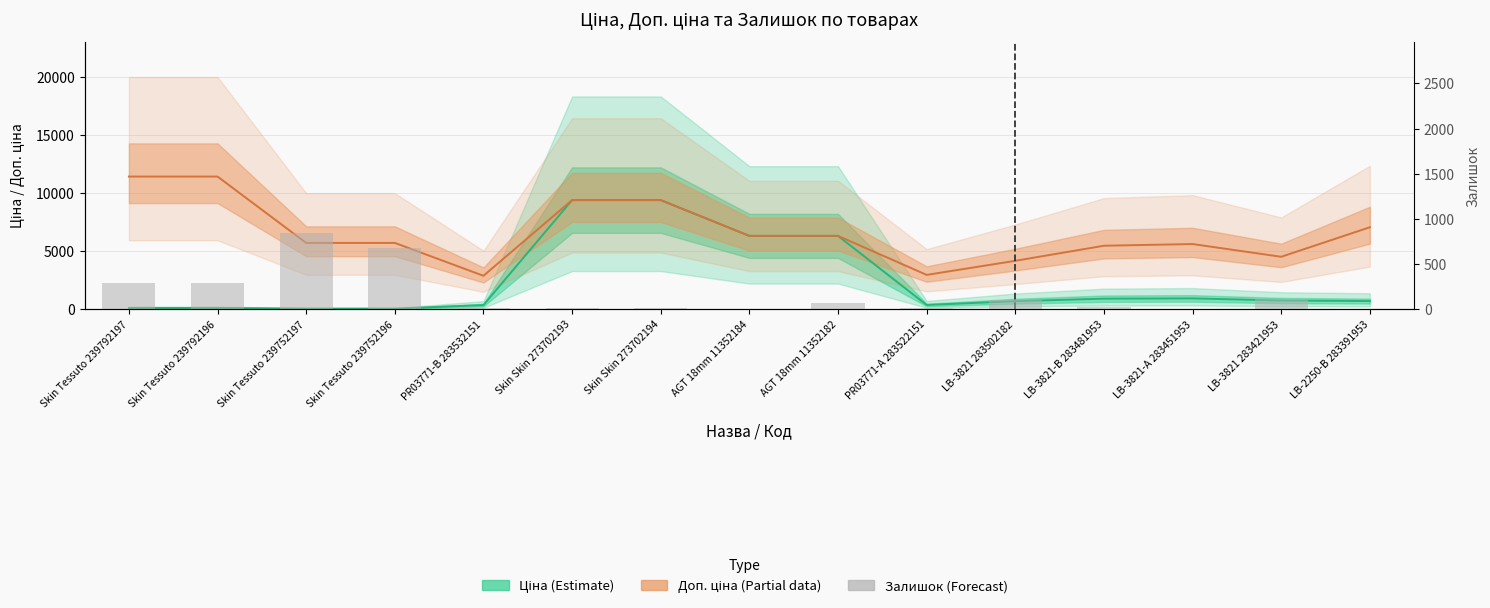

What is the value of the 8th bar from the left?

4